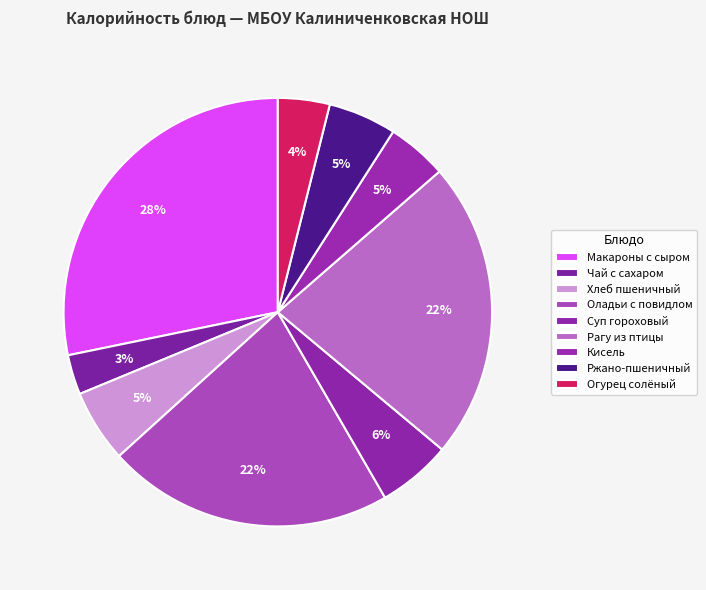

What percentage is the Ржано-пшеничный slice, to the nearest percent?

5%